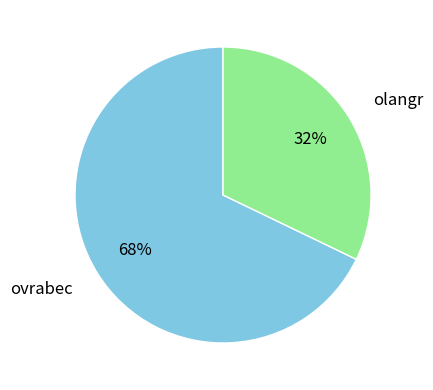

How many segments does this pie chart have?

2